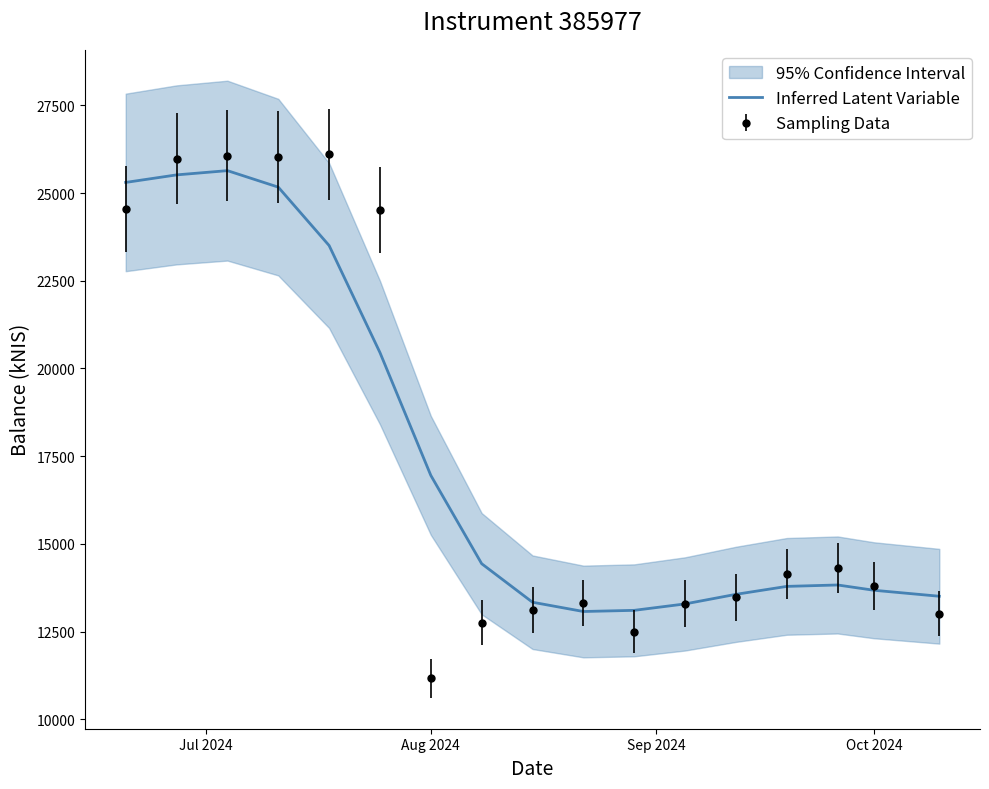

How many lines are shown in the chart?

1